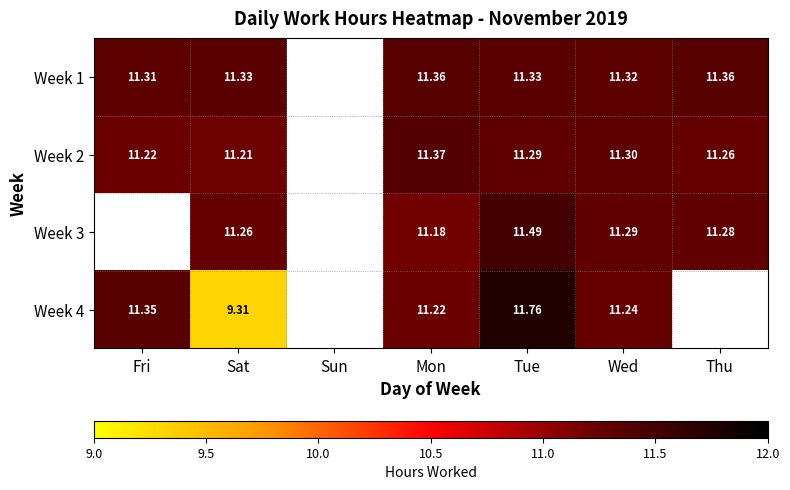

Is the value of Week 4 at Fri greater than the value of Week 2 at Tue?

Yes